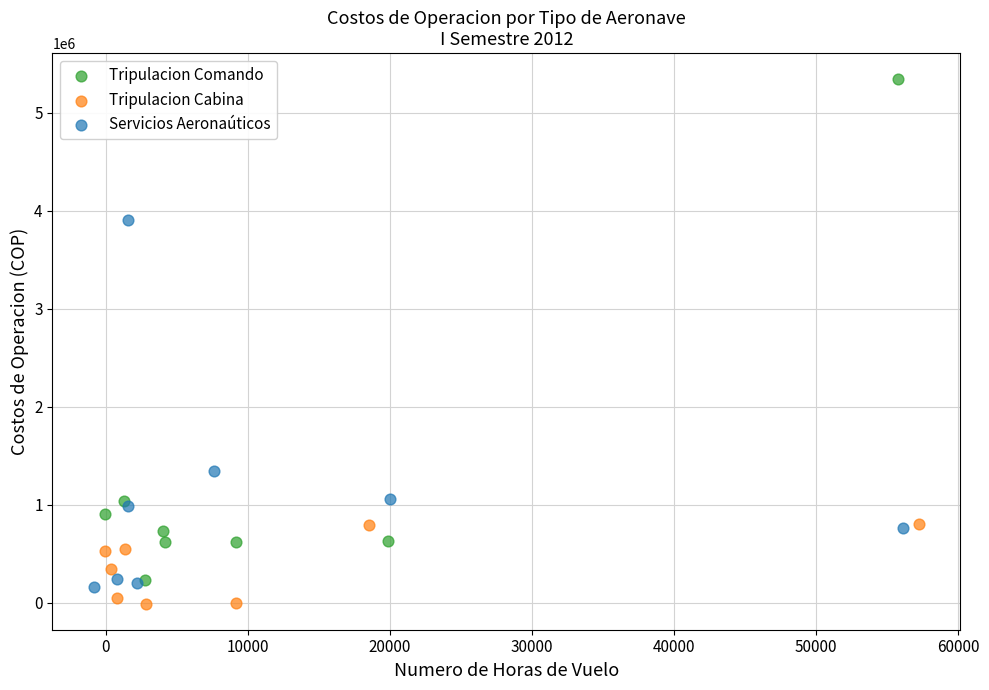

Which series has the largest Y range (max minus min)?

Tripulacion Comando